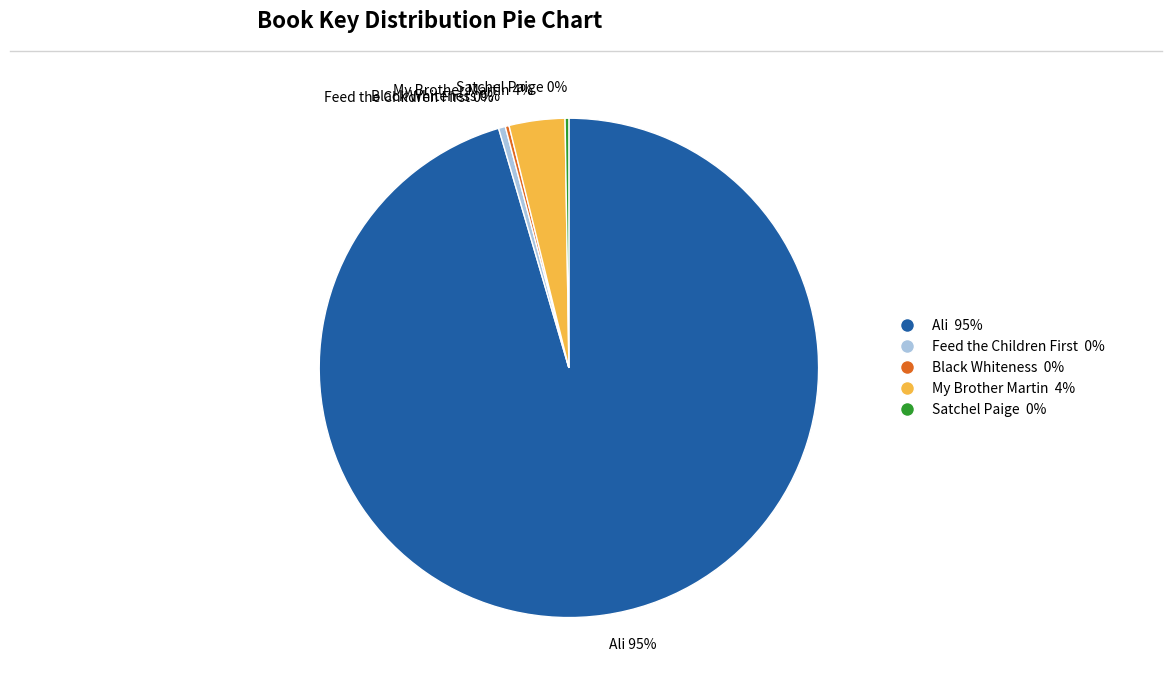

To the nearest percent, what is the average slice percentage?

20%